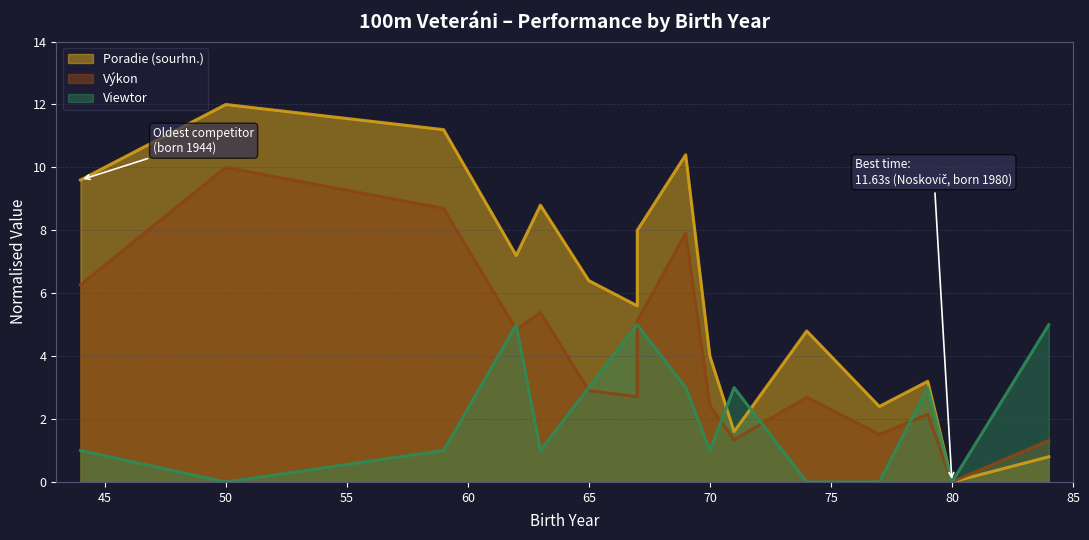

Count the number of data series in this chart.

3